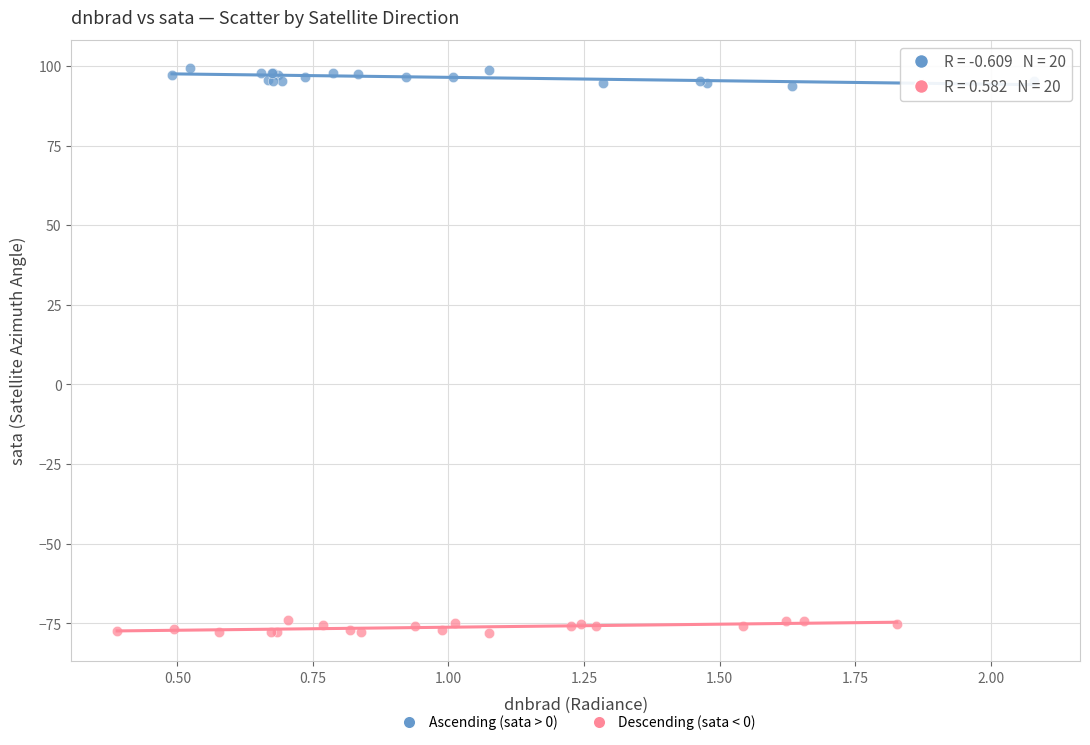

Which series contains the lowest Y value?

Descending (sata < 0)